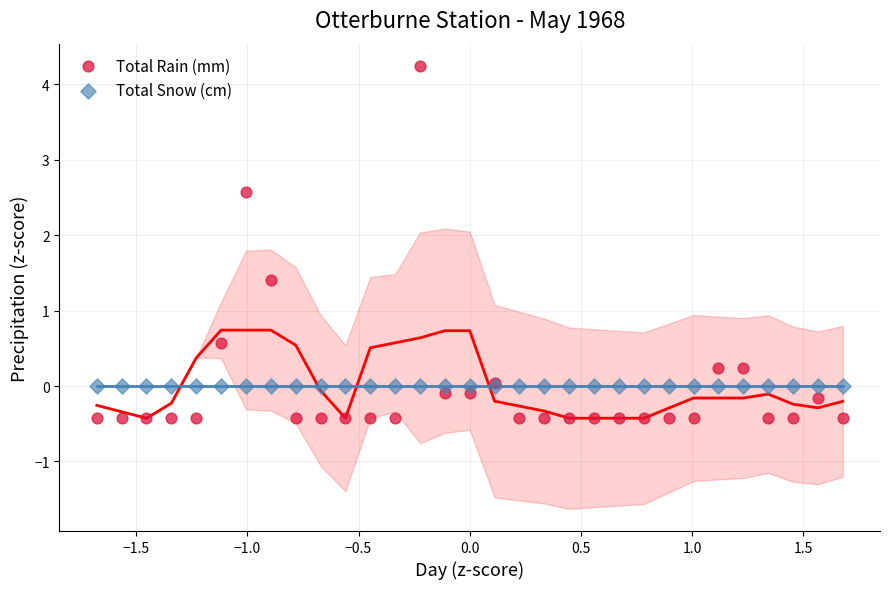

Which series reaches the maximum Y coordinate?

Total Rain (mm)